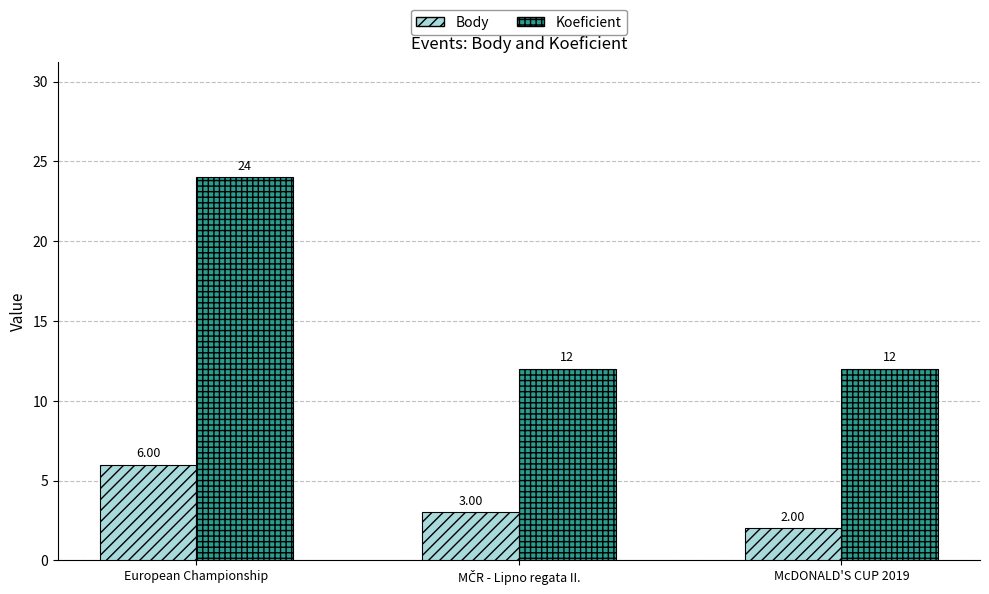

What is the total value across all series at European Championship?

30